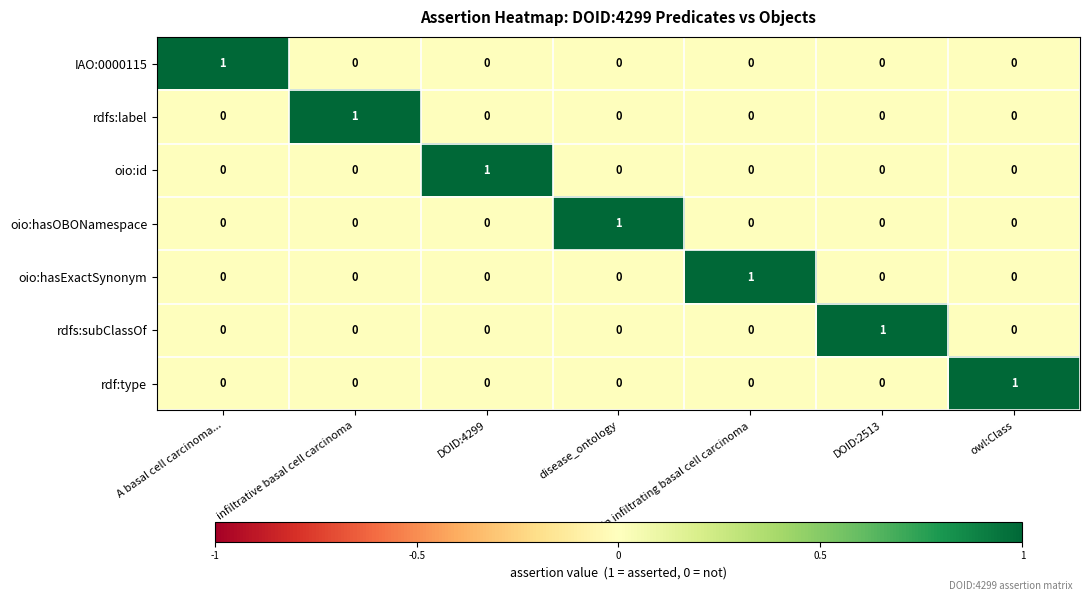

Is it true that rdfs:subClassOf equals 0 at DOID:4299?

True